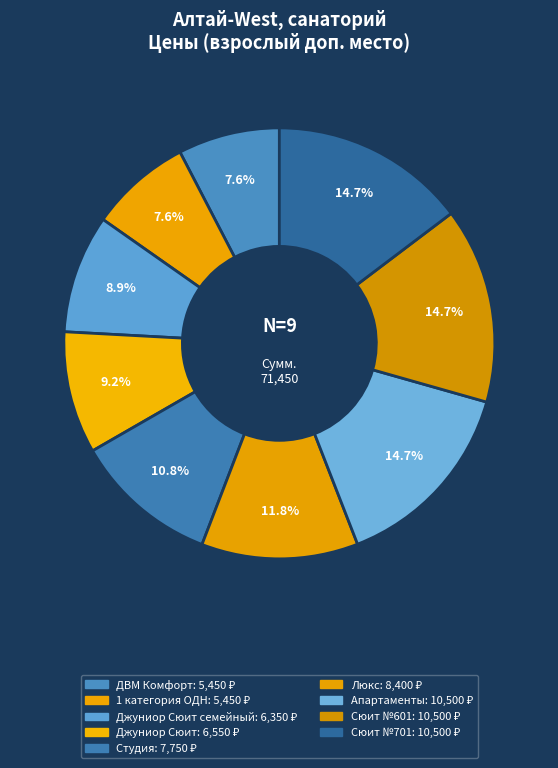

Is there a majority slice in this chart?

No